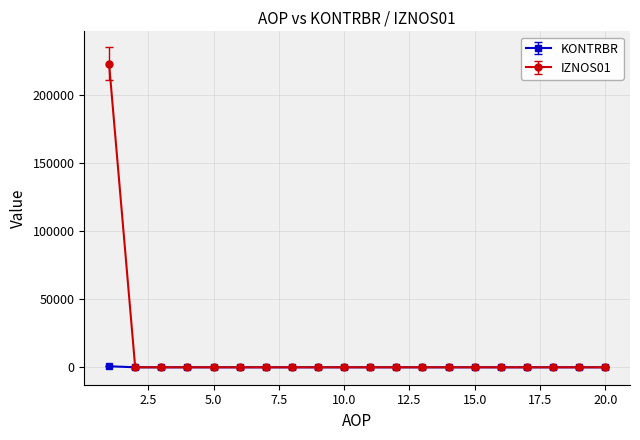

Which series has the largest range (max minus min)?

IZNOS01